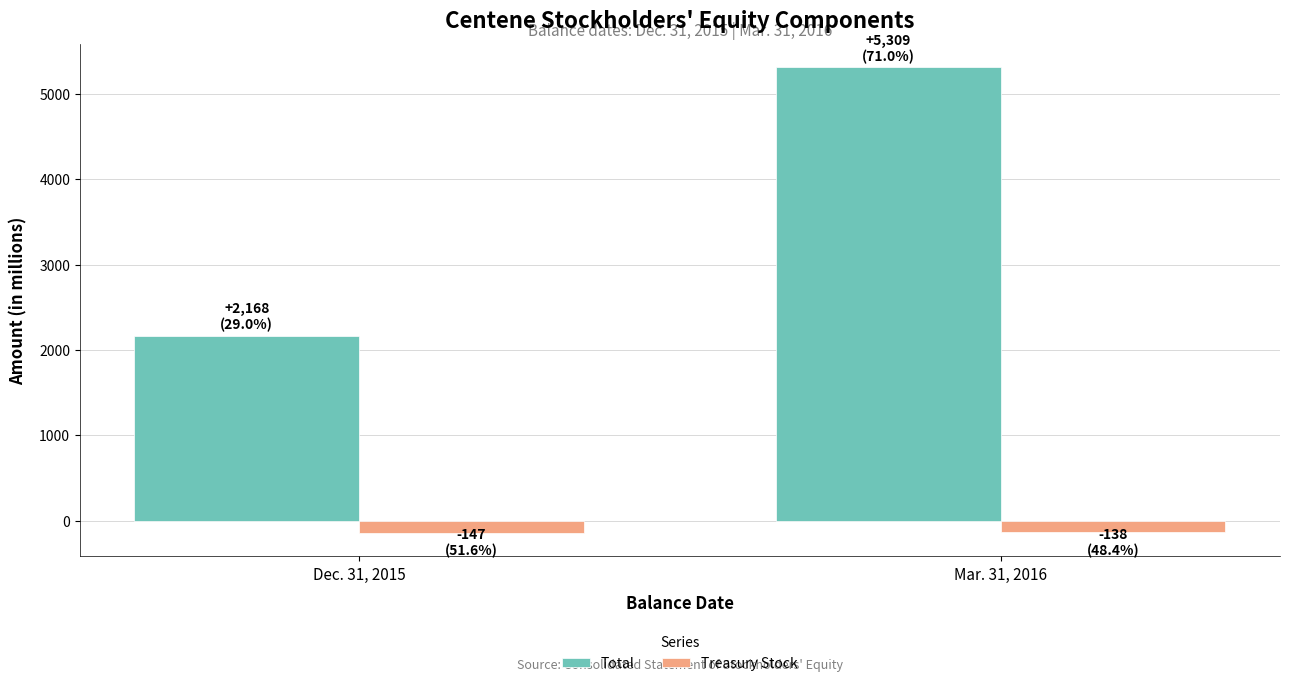

What is the highest value of the Total series?

5309